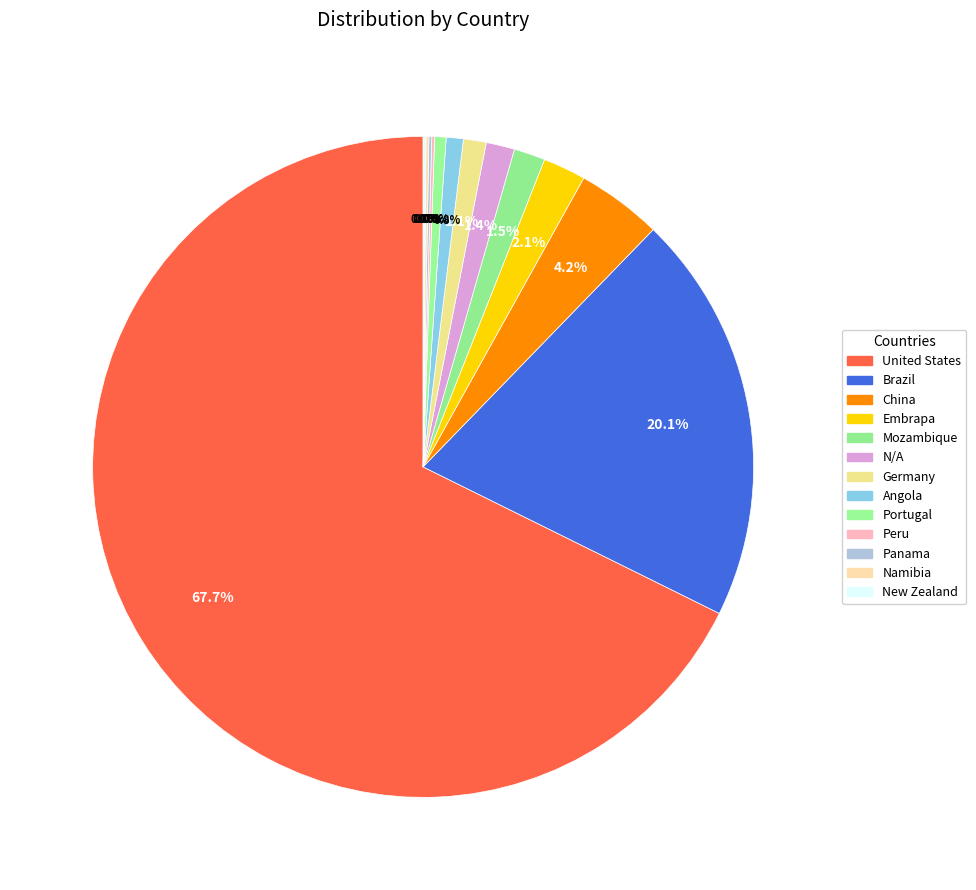

Approximately how many times larger is the value at Embrapa compared to Germany?

1.9